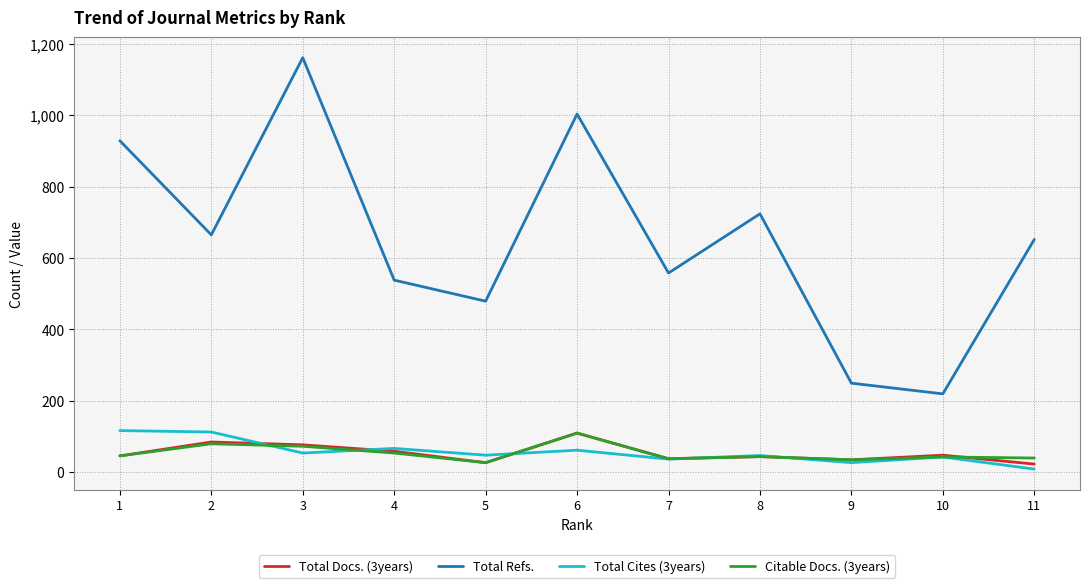

The Total Cites (3years) series shows 47 at 5. True or false?

True